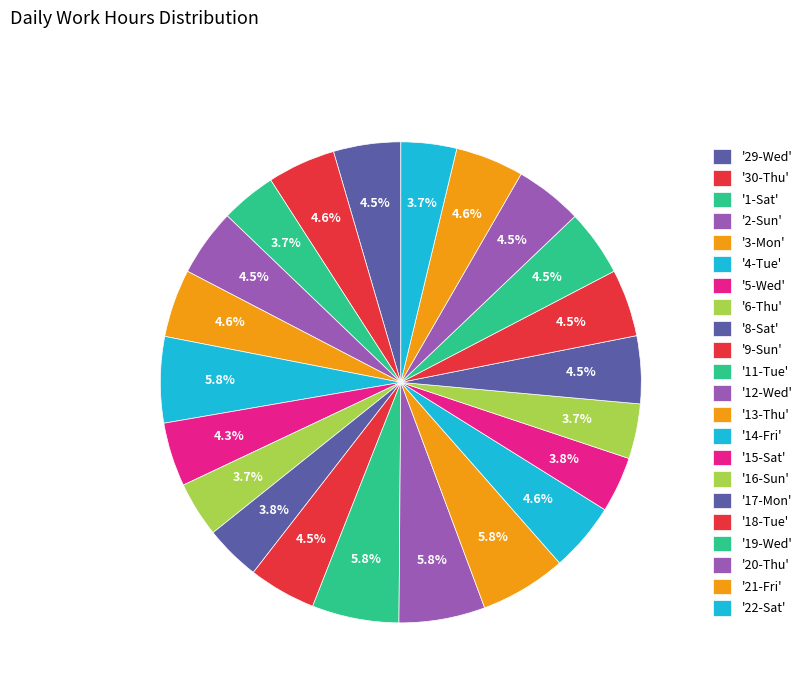

Rank the categories by value from highest to lowest.

11-Tue, 13-Thu, 12-Wed, 4-Tue, 14-Fri, 21-Fri, 30-Thu, 3-Mon, 17-Mon, 20-Thu, 9-Sun, 18-Tue, 2-Sun, 29-Wed, 19-Wed, 5-Wed, 15-Sat, 8-Sat, 22-Sat, 1-Sat, 6-Thu, 16-Sun